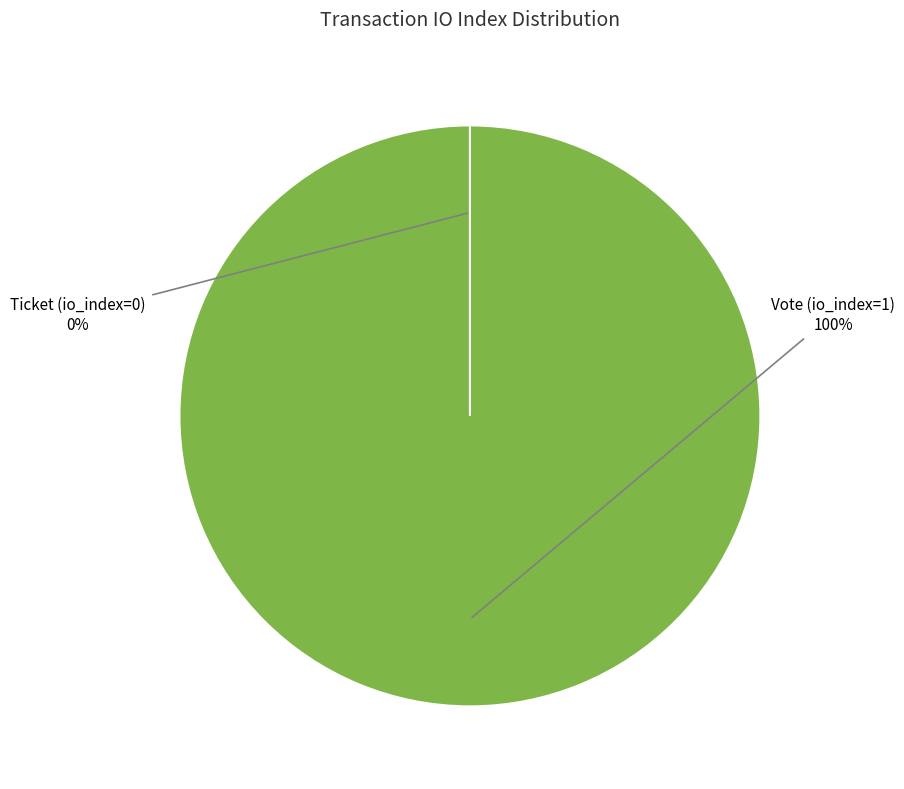

To the nearest percent, what percentage of the pie is Vote (io_index=1)?

100%